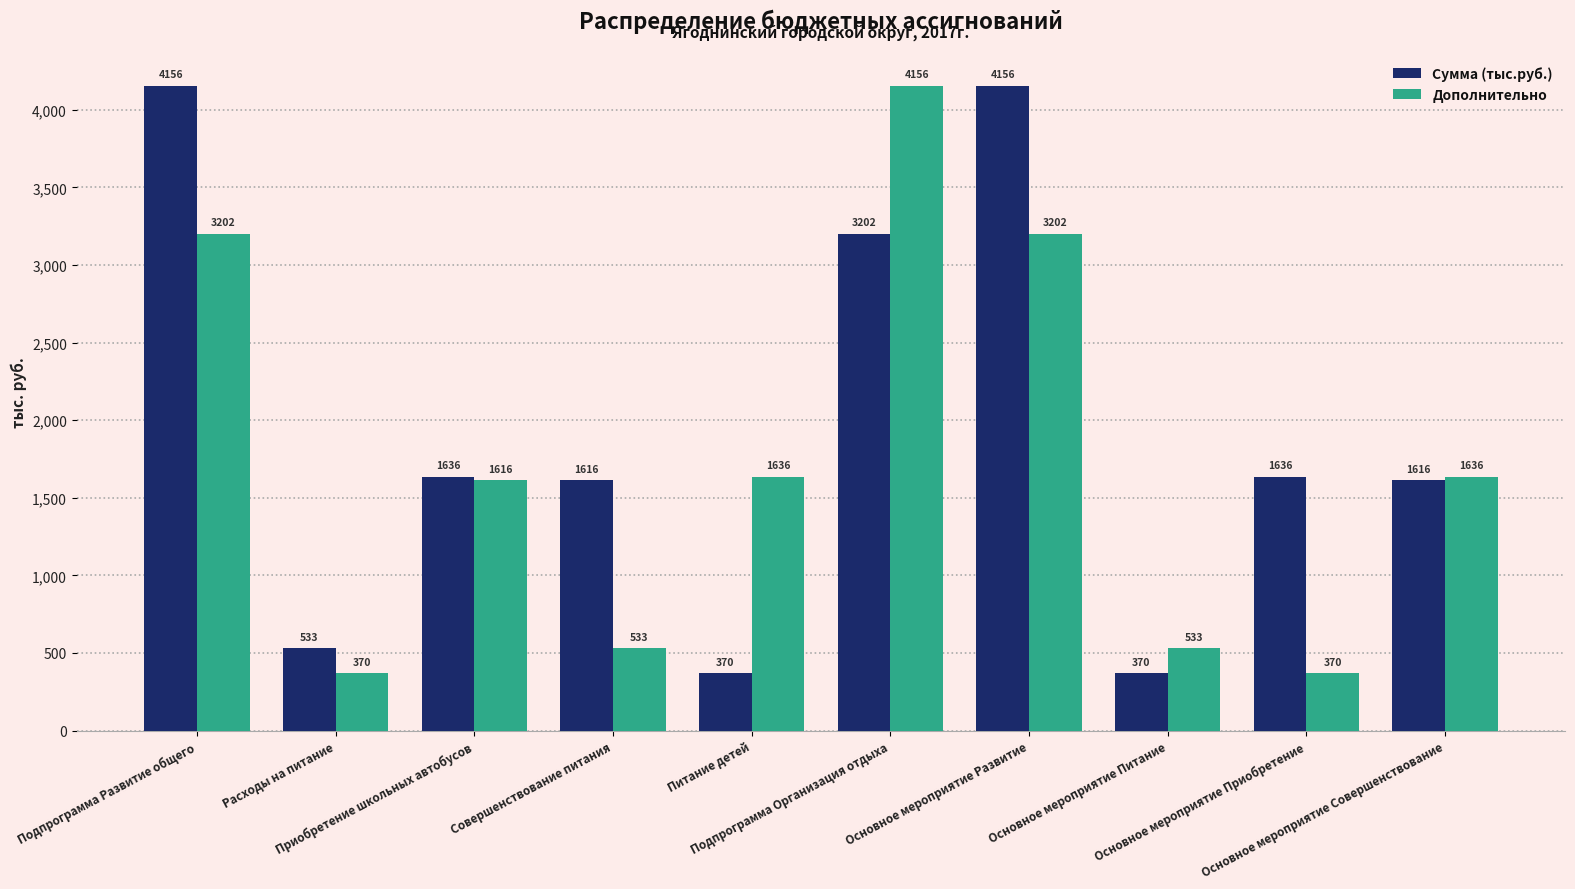

List the series in order of their overall mean, lowest first.

Дополнительно, Сумма (тыс.руб.)